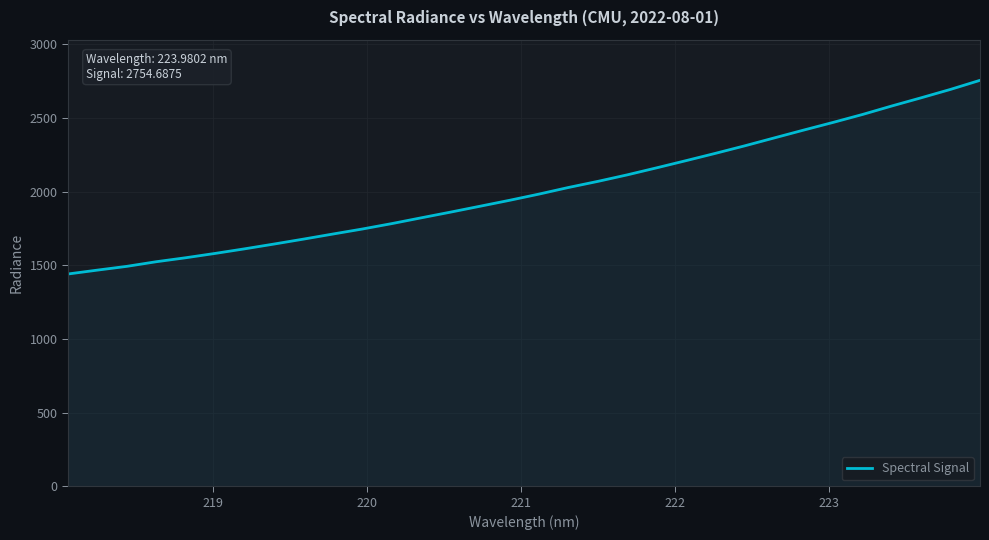

What is the difference between the maximum and minimum values?

1314.2